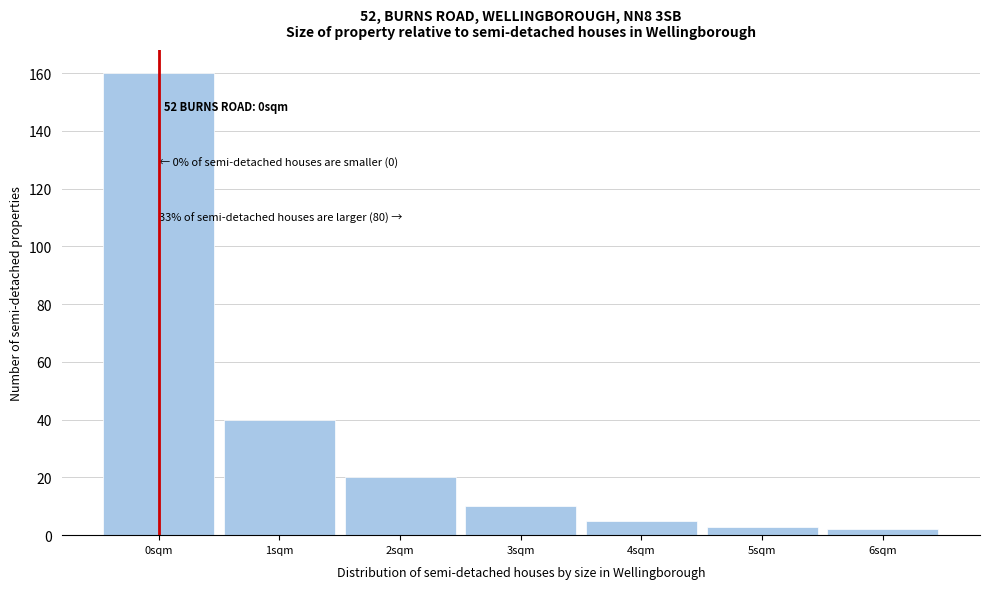

Which range on the x-axis has the tallest bar?

-0.5 to 0.5